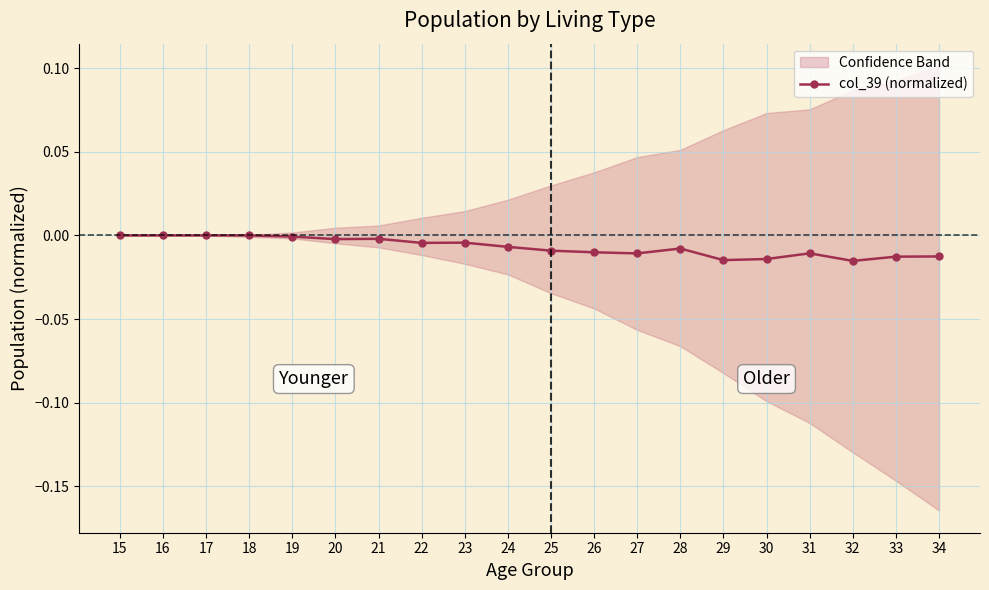

At which category does the data reach its first local valley?

20